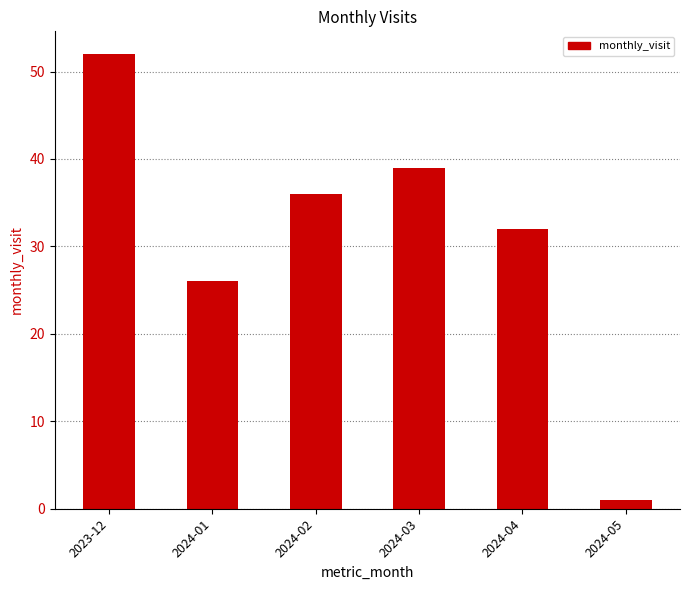

What is the label of the 5th bar from the right?

2024-01